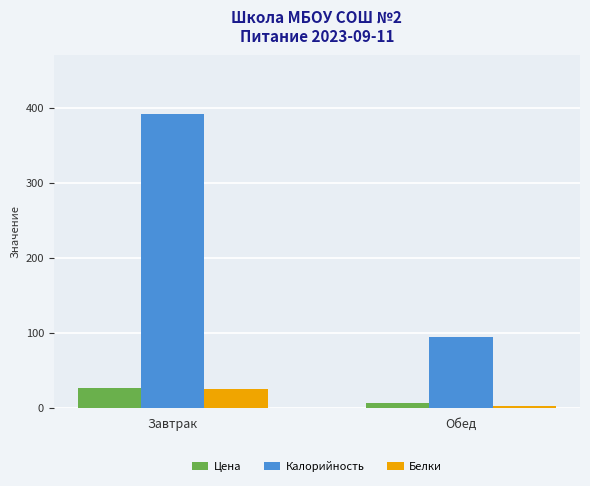

What is the minimum value shown in the chart?

2.4